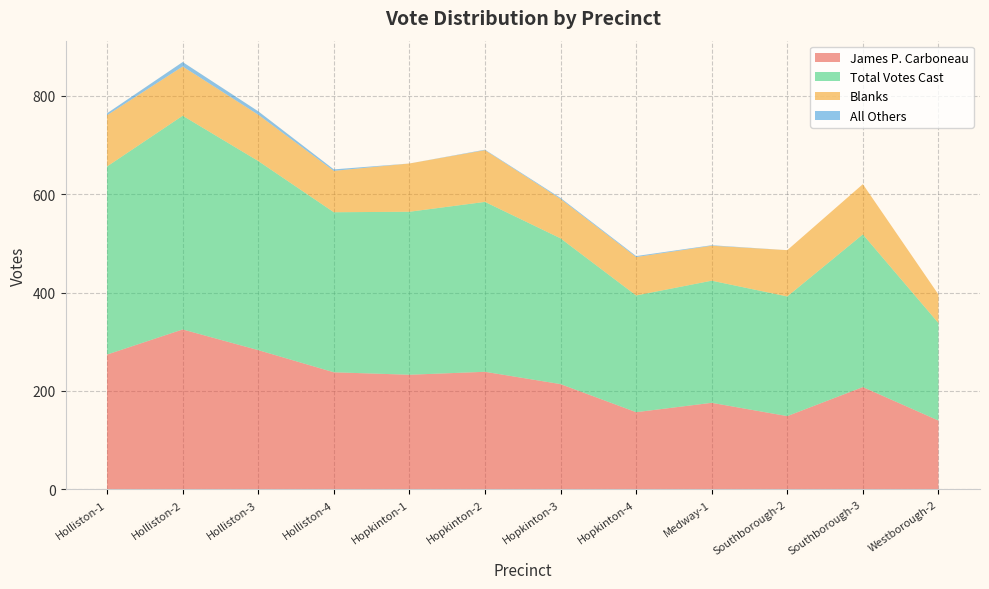

Reading right to left, list all the values displayed in this chart.

James P. Carboneau: 140	208	149	176	157	214	239	233	238	283	325	274
Total Votes Cast: 198	310	243	248	237	296	345	331	325	384	434	382
Blanks: 58	102	94	71	78	80	105	98	84	94	100	104
All Others: 0	0	0	1	2	2	1	0	3	7	9	4